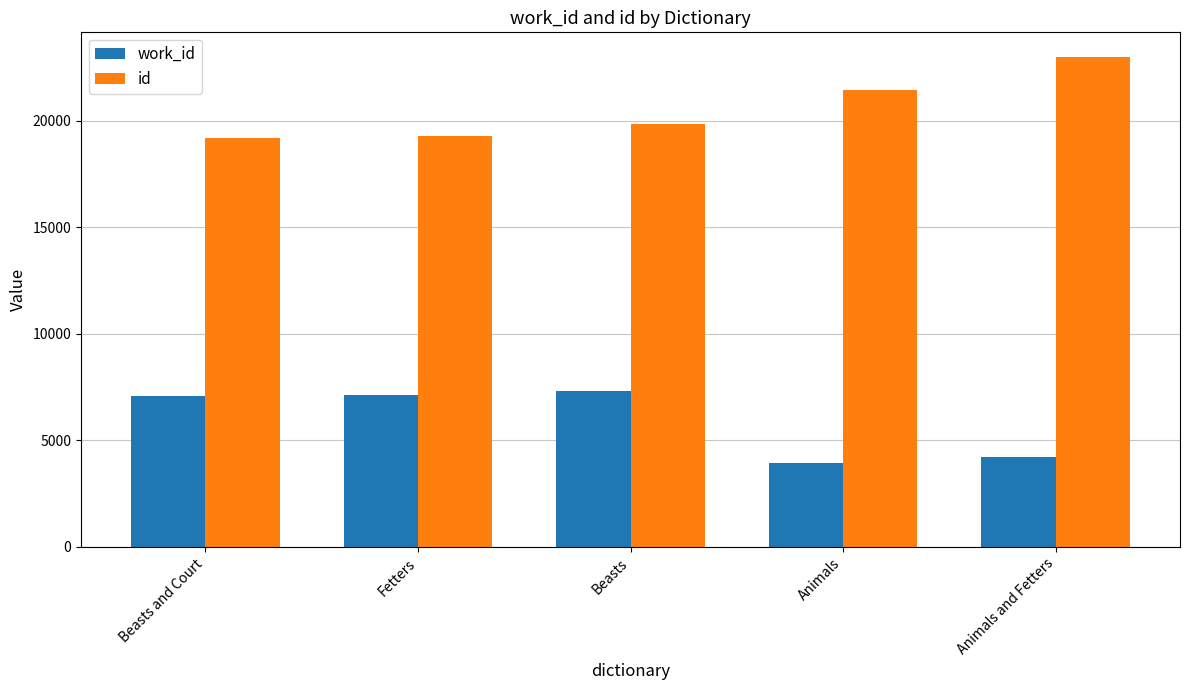

What is the total value across all series at Beasts and Court?

26310